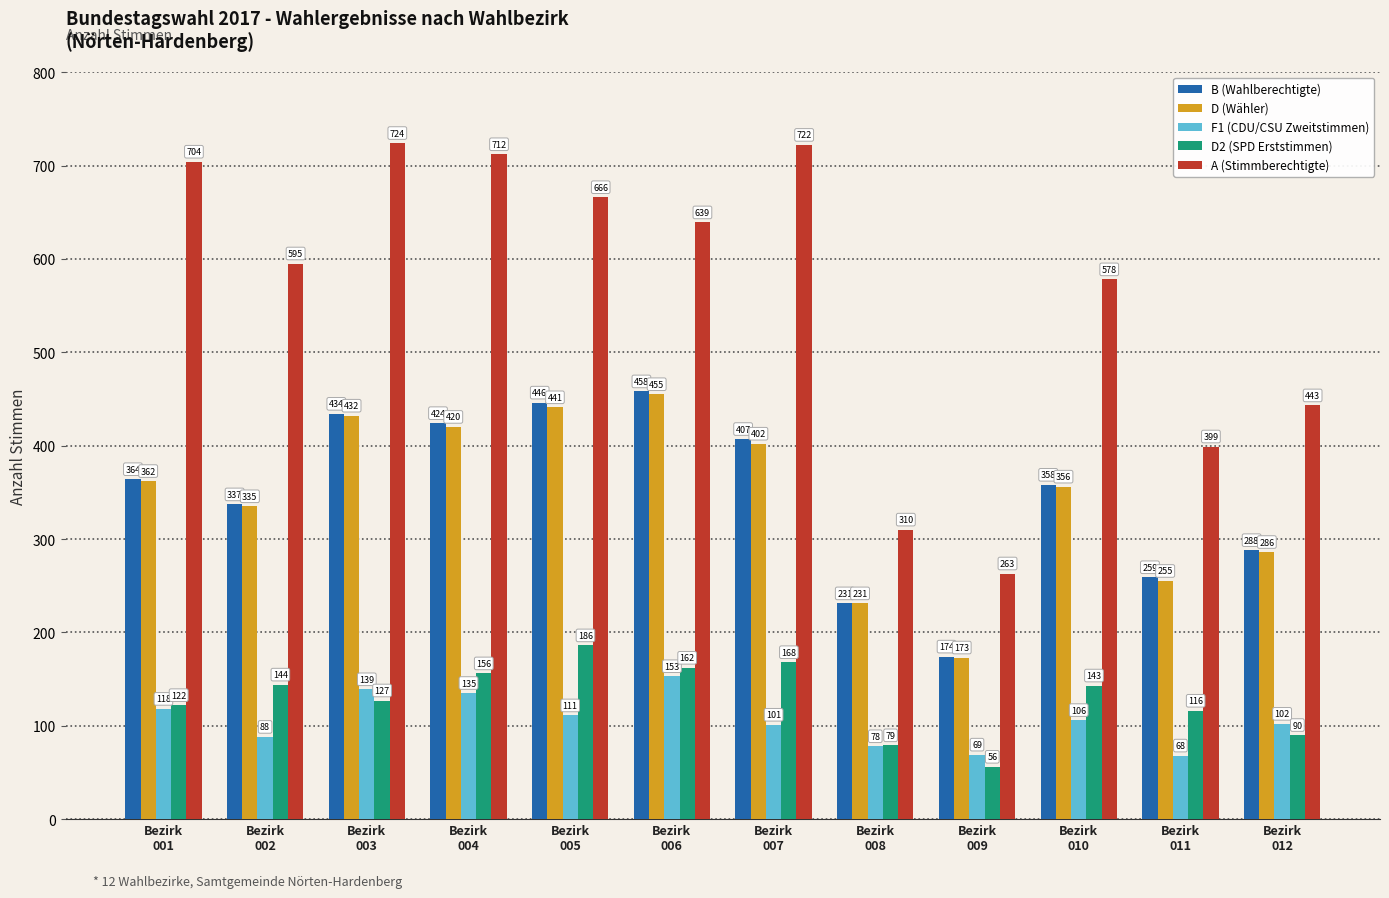

Which series changed the most between Bezirk
002 and Bezirk
011?

A (Stimmberechtigte)